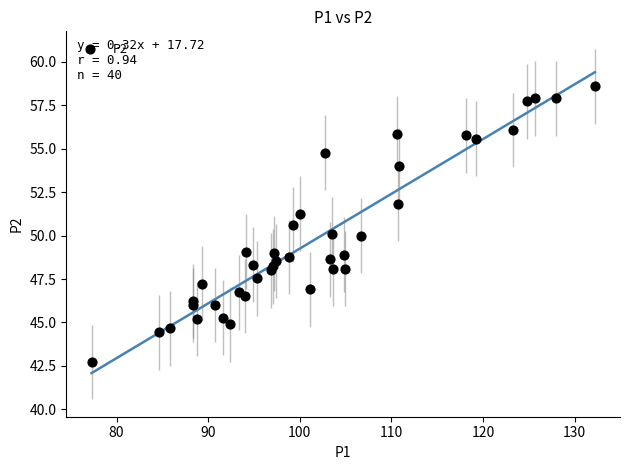

What is the range of X values (max minus min)?

54.9